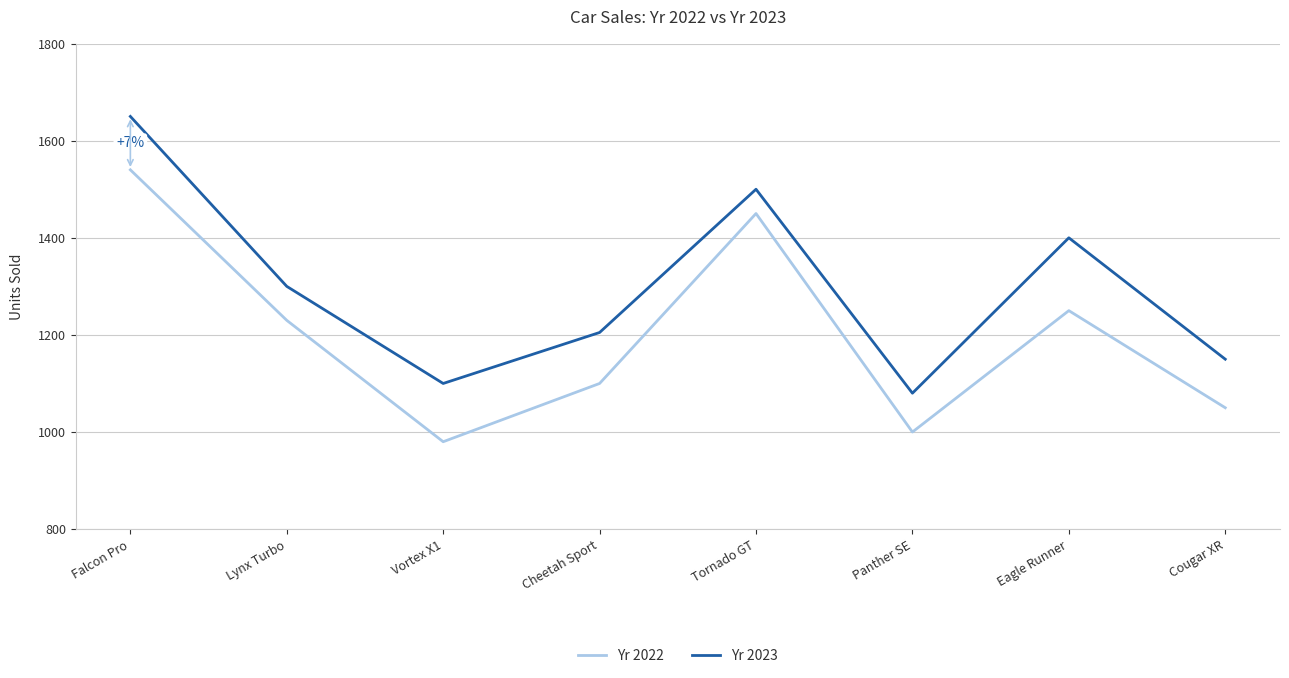

Where is the first local minimum for Yr 2023?

Vortex X1